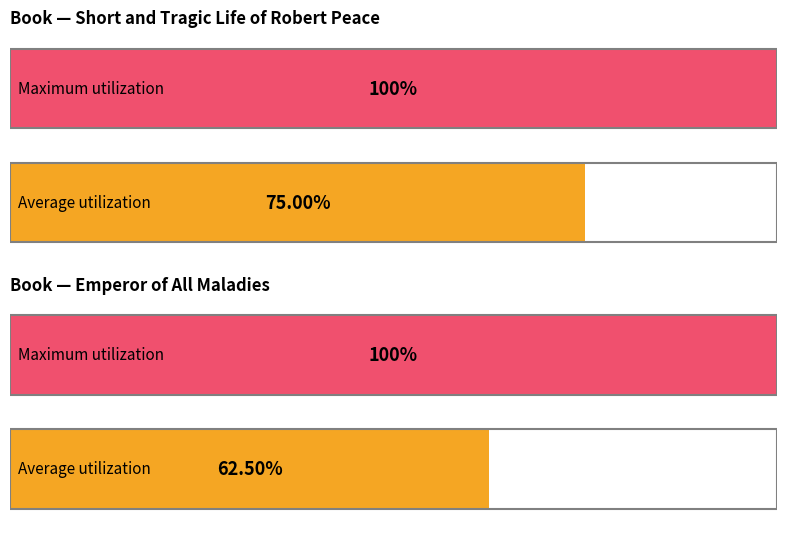

Rank the categories by value from lowest to highest.

Emperor of All Maladies, Short and Tragic Life of Robert Peace